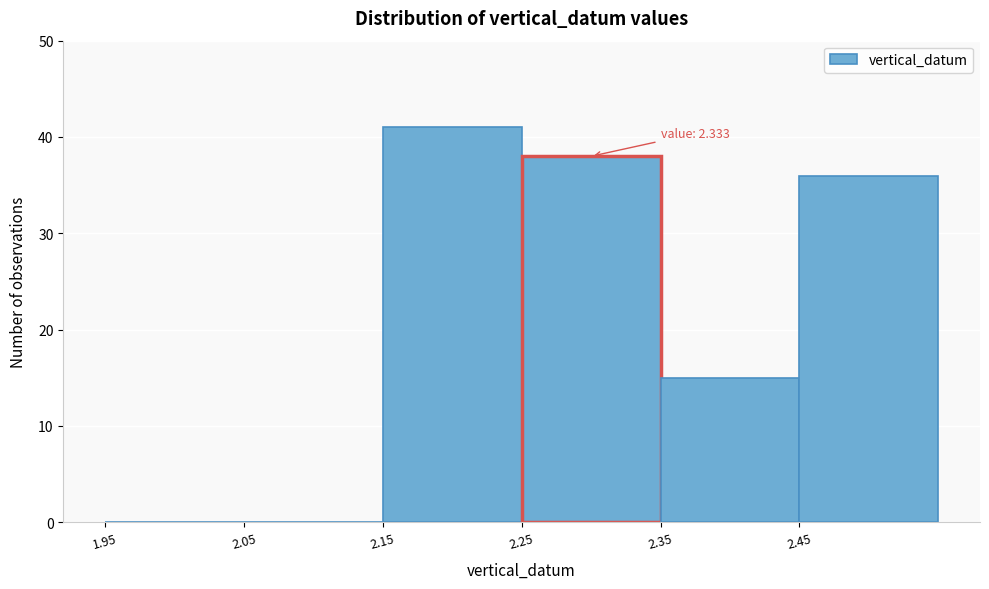

Which range on the x-axis has the tallest bar?

2.15 to 2.25